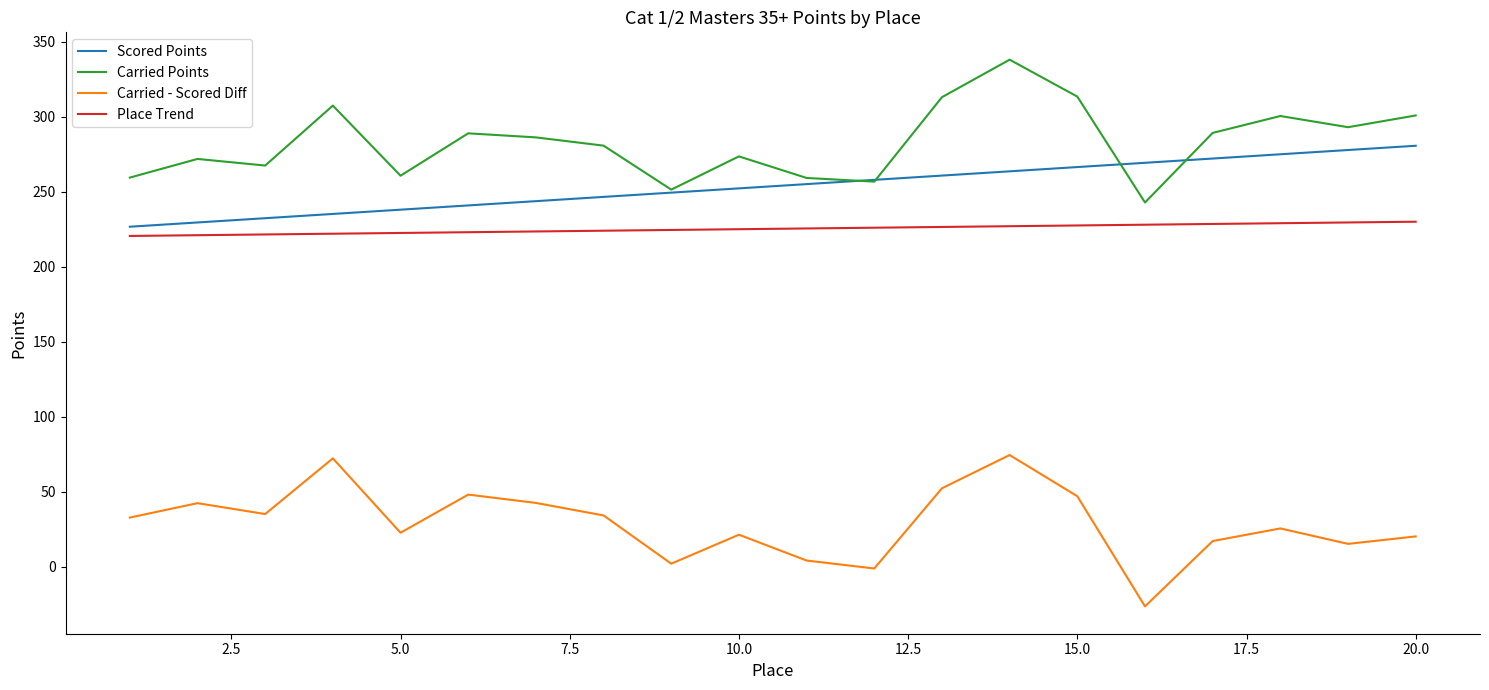

Rank the series by their maximum value, from highest to lowest.

Carried Points, Scored Points, Place Trend, Carried - Scored Diff